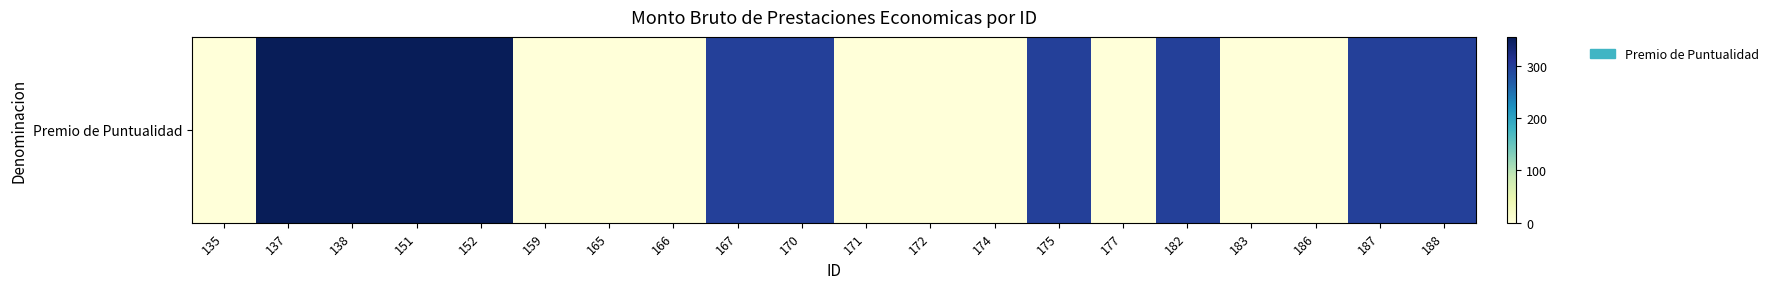

Between 188 and 135, which is larger?

188